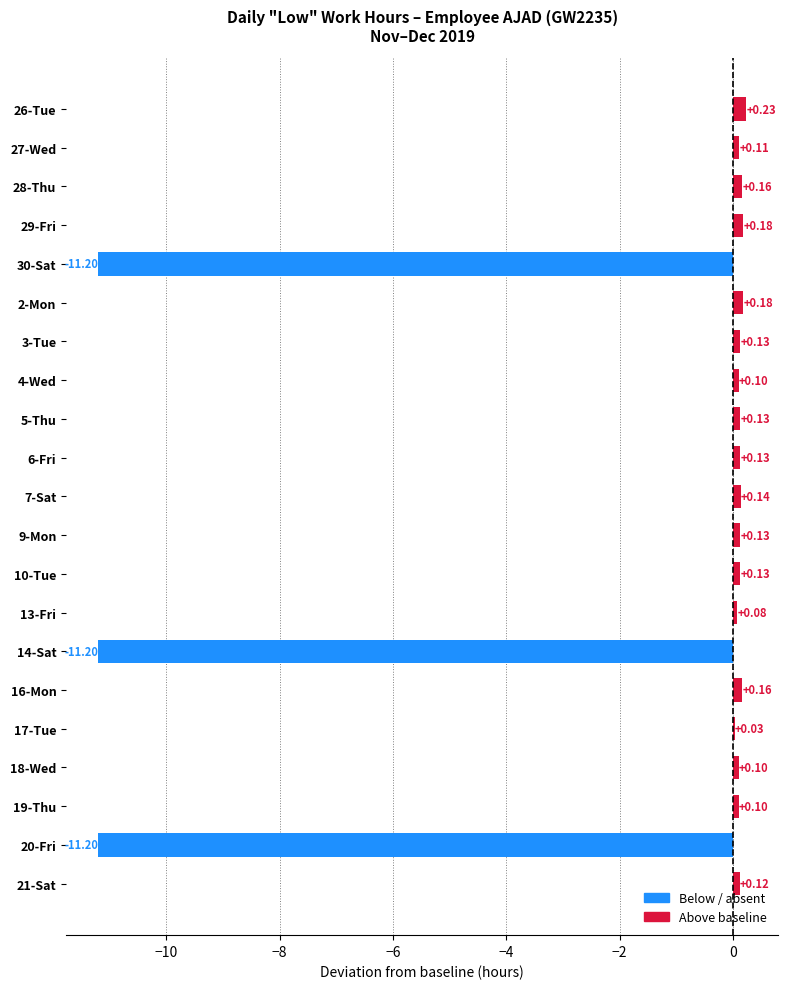

Which has a higher value, 4-Wed or 20-Fri?

4-Wed